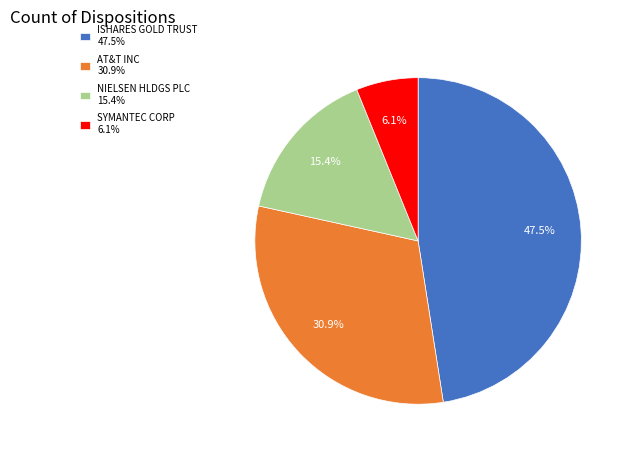

Is the sum of NIELSEN HLDGS PLC and AT&T INC greater than half?

No